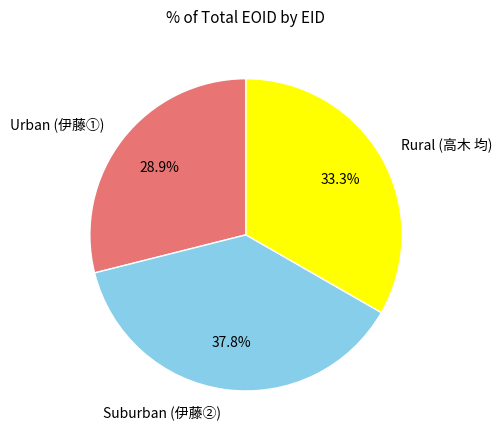

Which category has the smallest portion of the pie?

Urban (伊藤①)